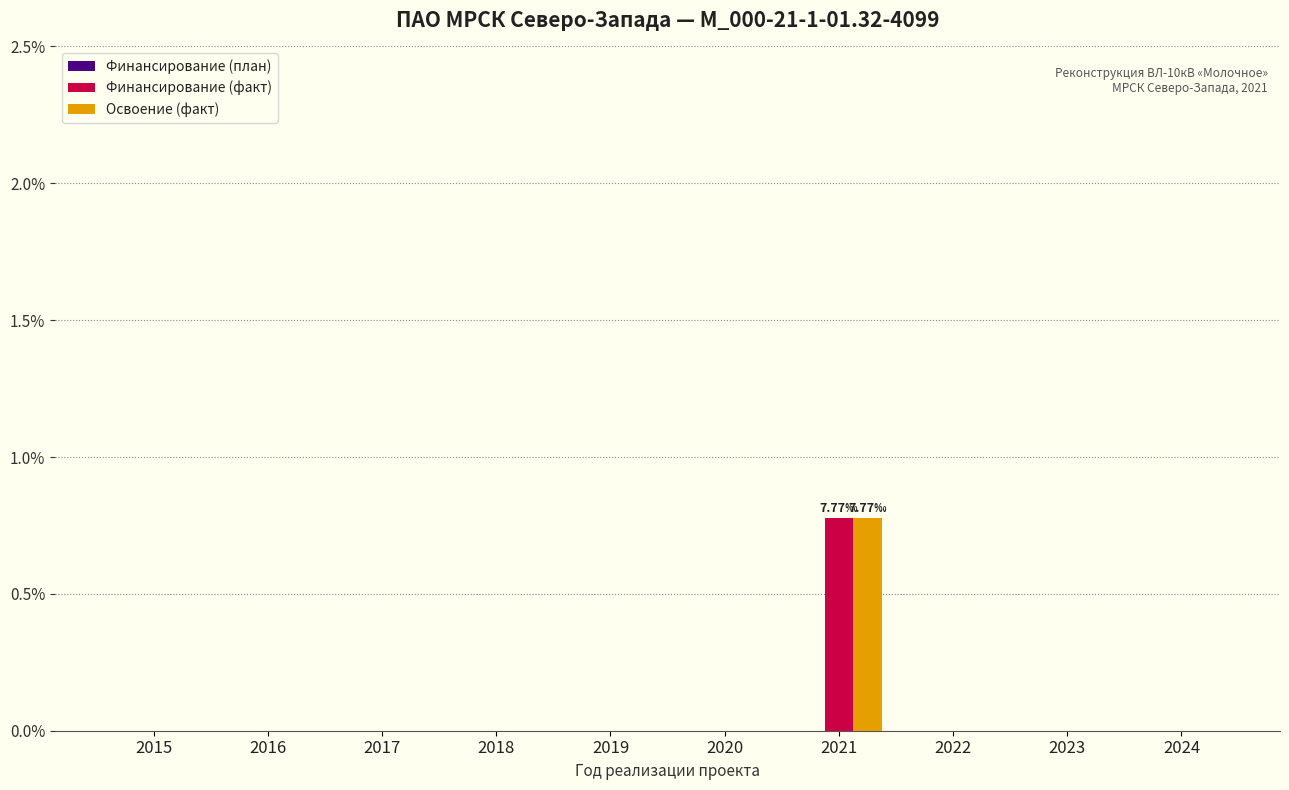

Is it true that Освоение (факт) equals 0.0 at 2020?

True